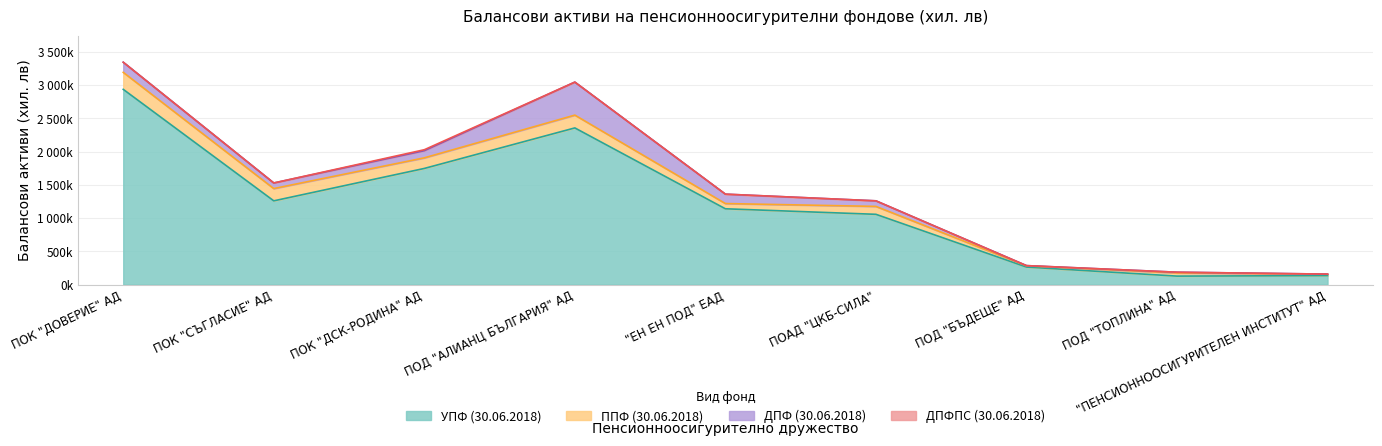

What position from the left is ПОД "БЪДЕЩЕ" АД?

7